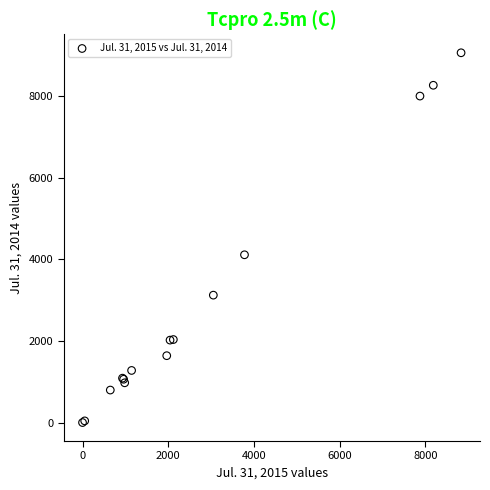

What Y value in the scatter plot is closest to 4535?

4115.0